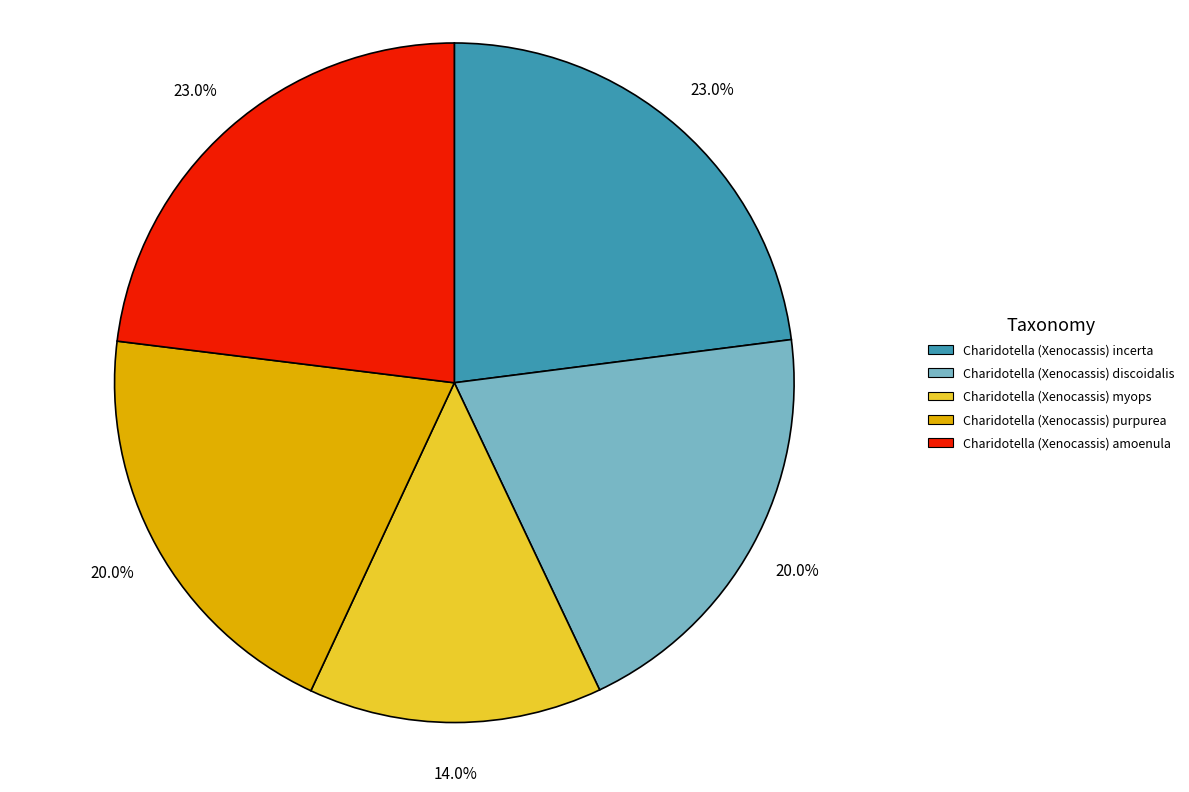

To the nearest percent, what percentage of the pie is Charidotella (Xenocassis) incerta?

23%